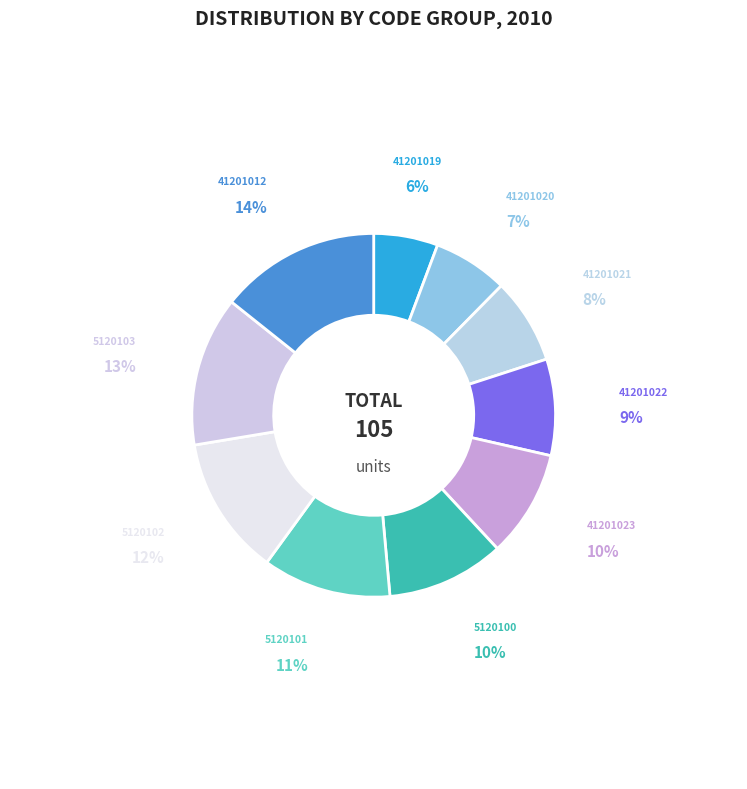

Combined, do 41201012 and 41201020 account for over 50%?

No